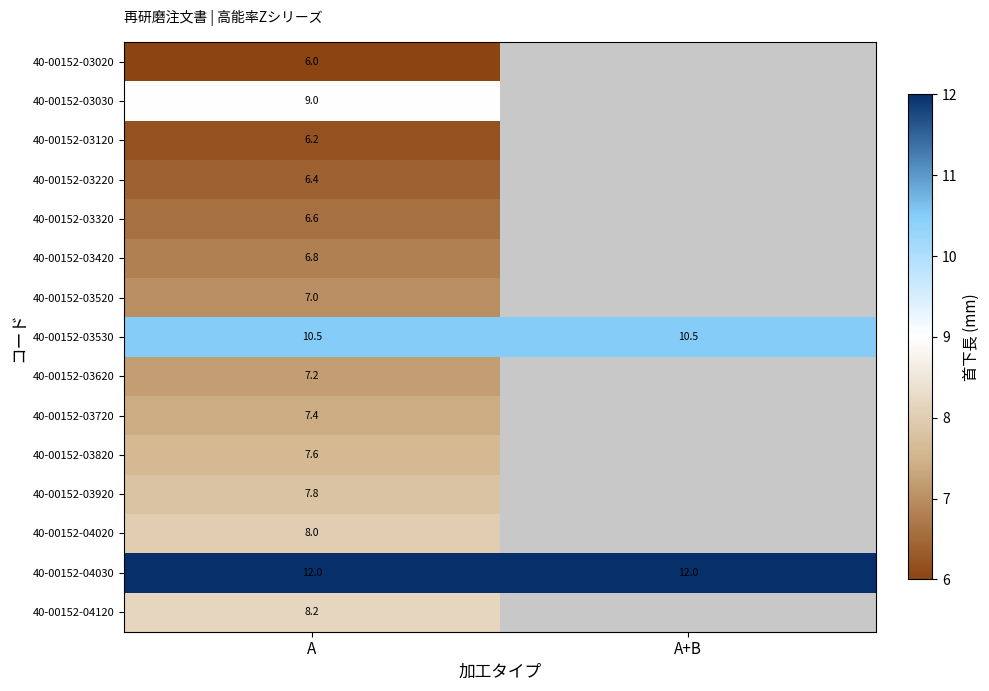

What is the difference between the highest and lowest values at A?

6.0